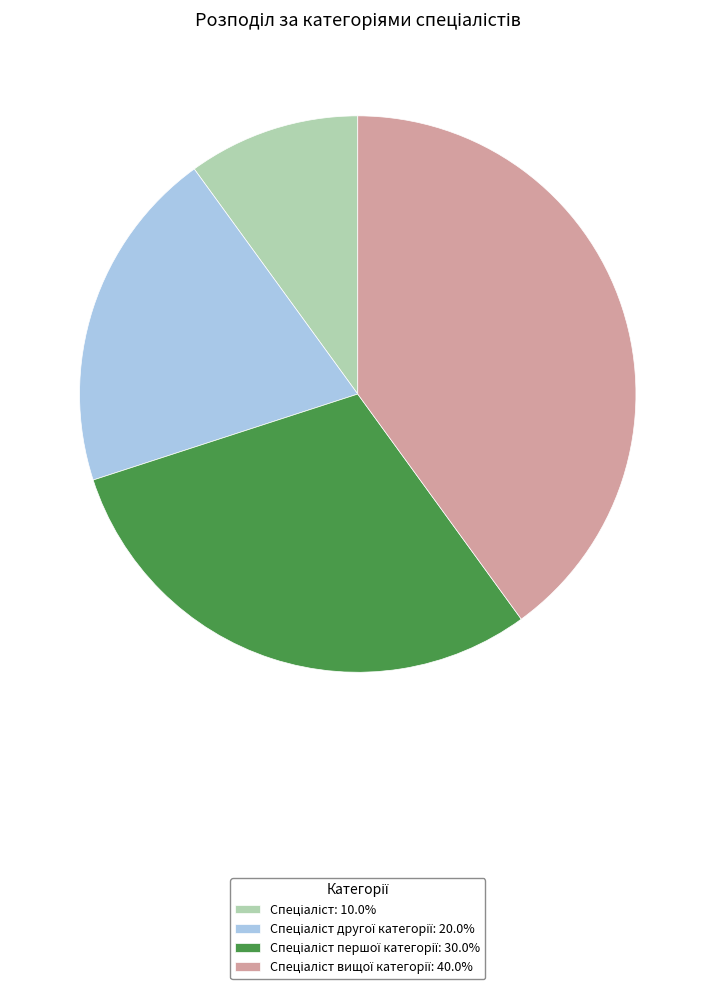

Does any single category account for the majority?

No